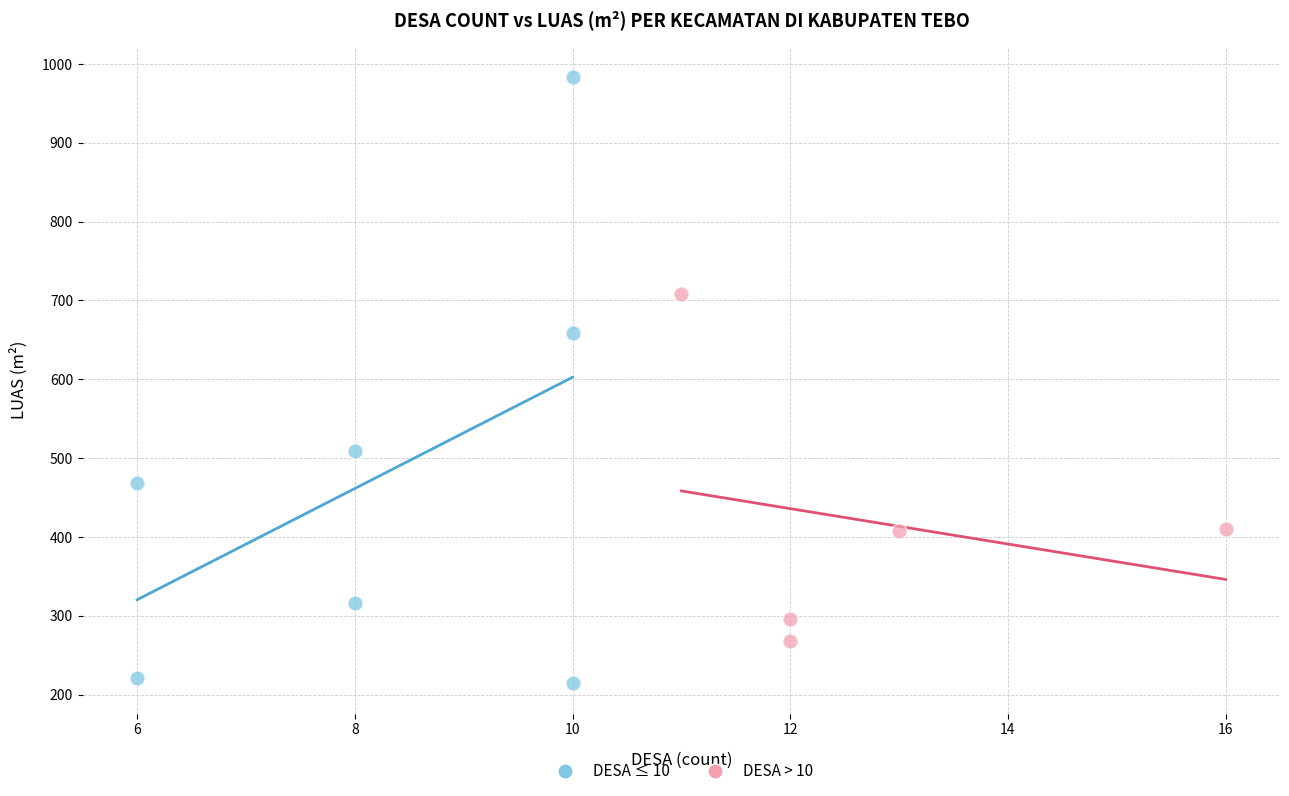

Which series reaches the minimum Y coordinate?

DESA ≤ 10